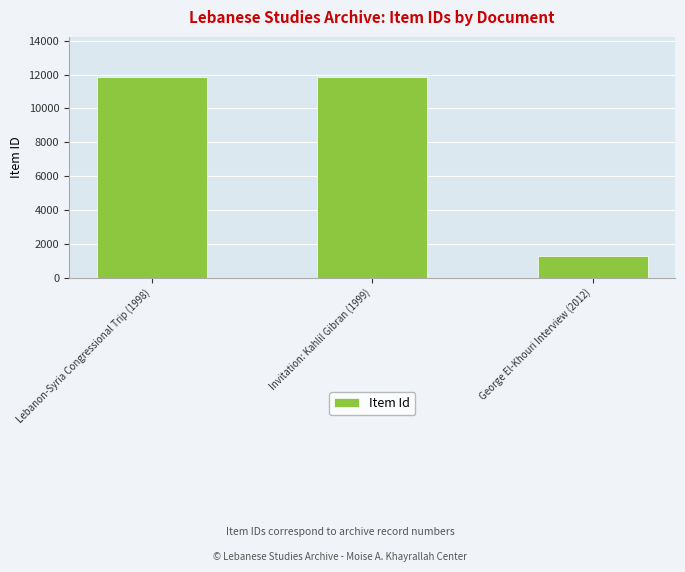

True or false: the data shows 4164 at Lebanon-Syria Congressional Trip (1998).

False